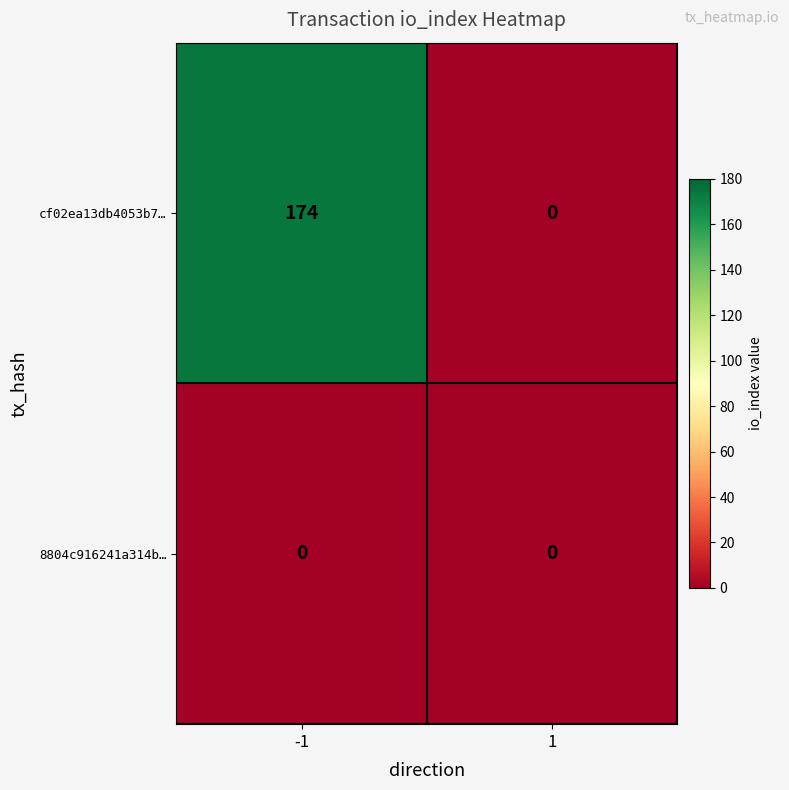

What is the highest value of the cf02ea13db4053b7… series?

174